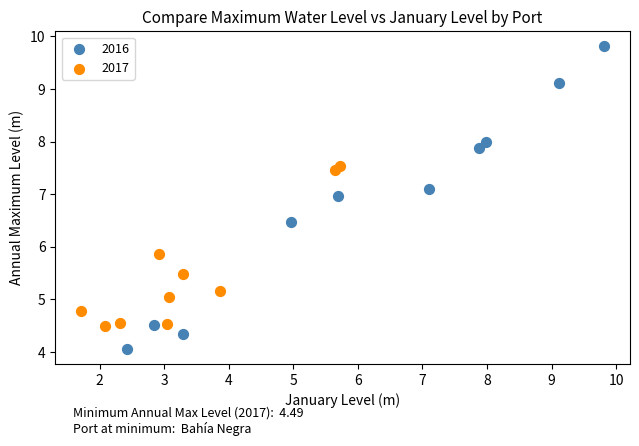

Which series reaches the minimum Y coordinate?

2016